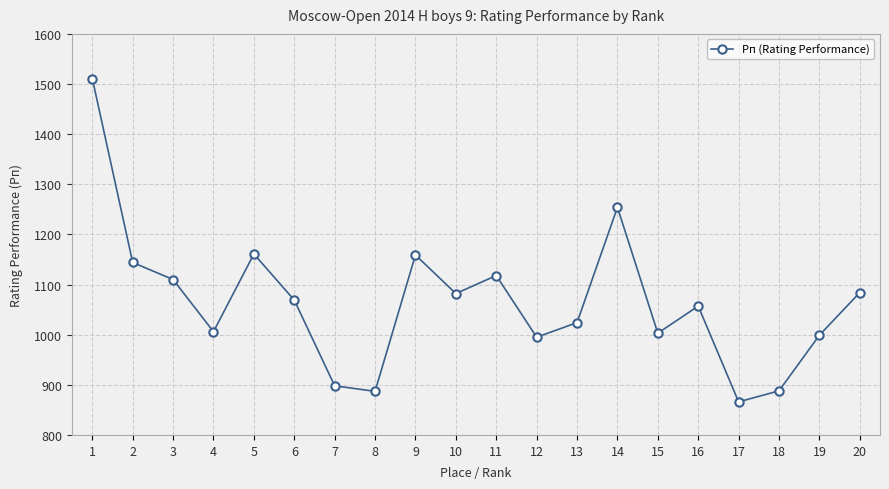

What is the approximate value at 8, to the nearest 50?

900